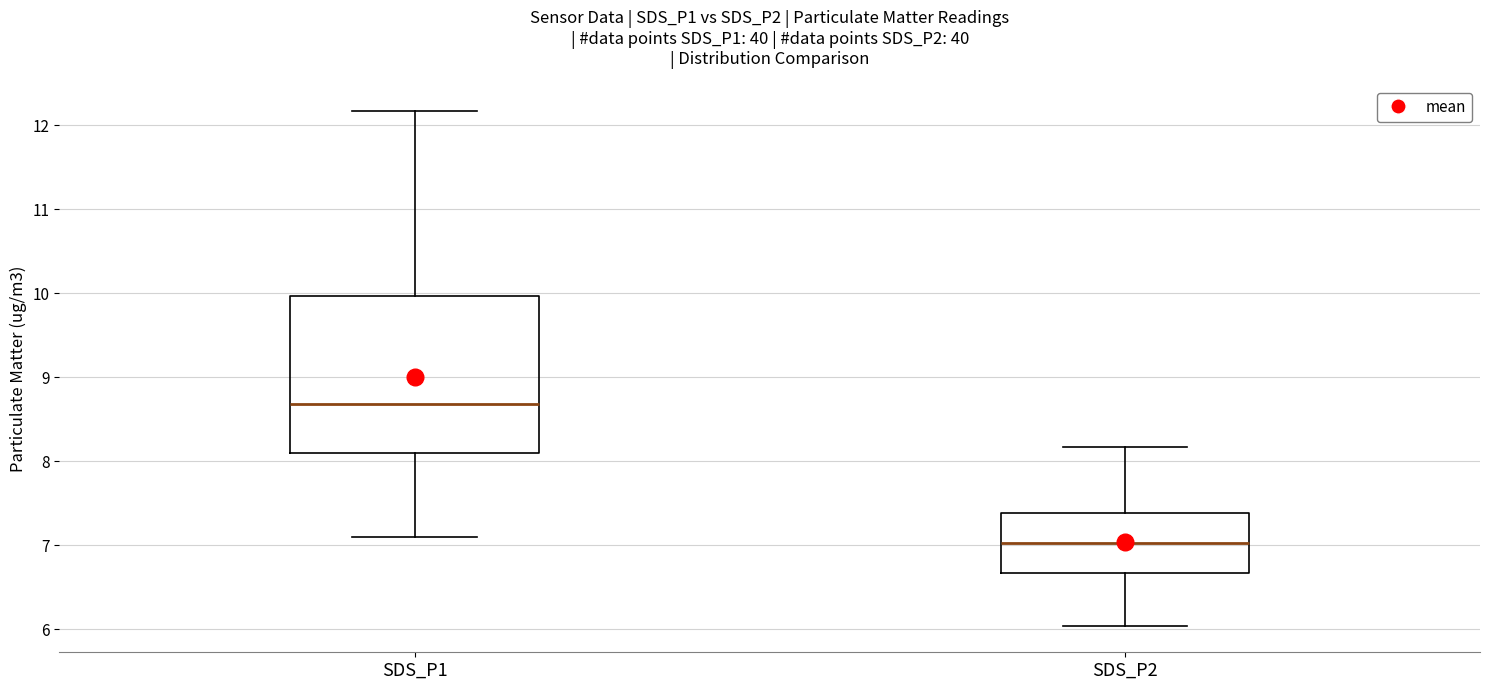

Which box is the tallest, from its lower edge to its upper edge?

SDS_P1